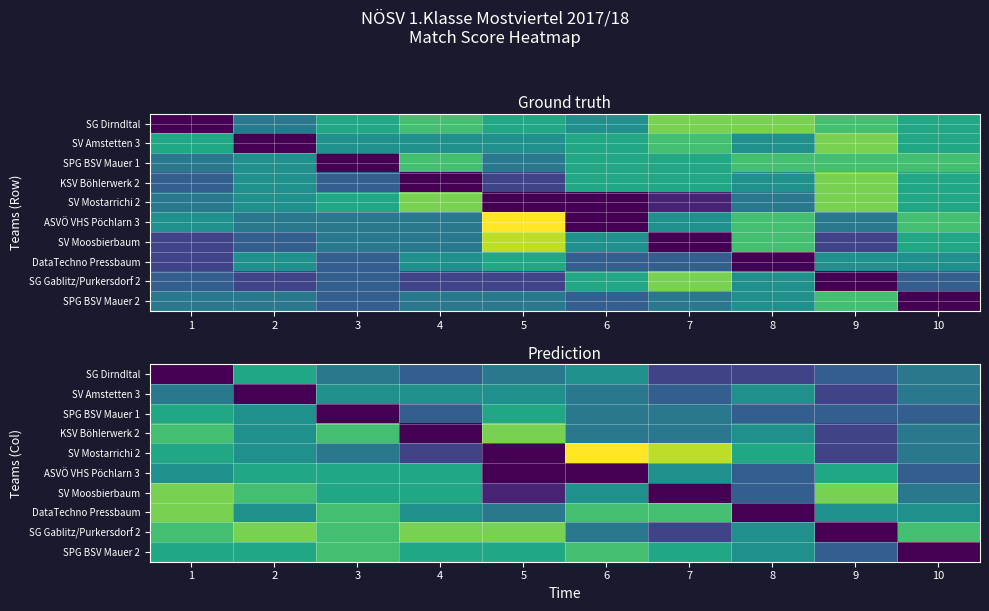

At which category is the sum across all series the highest?

1